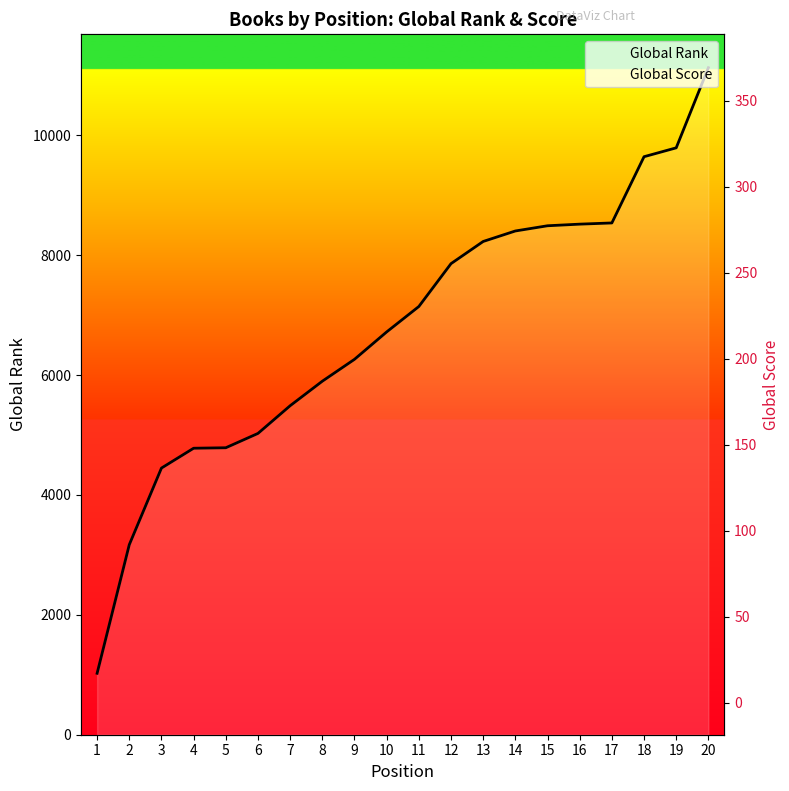

What is the greatest value displayed?

11127